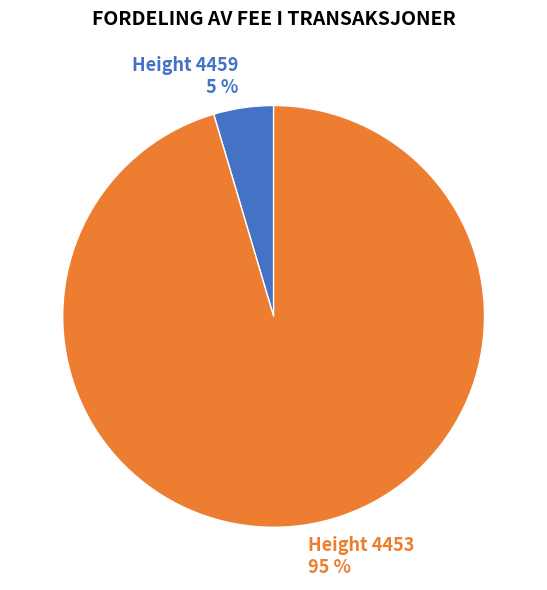

To the nearest percent, what is the combined percentage of Height 4459 5 % and Height 4453 95 %?

100%